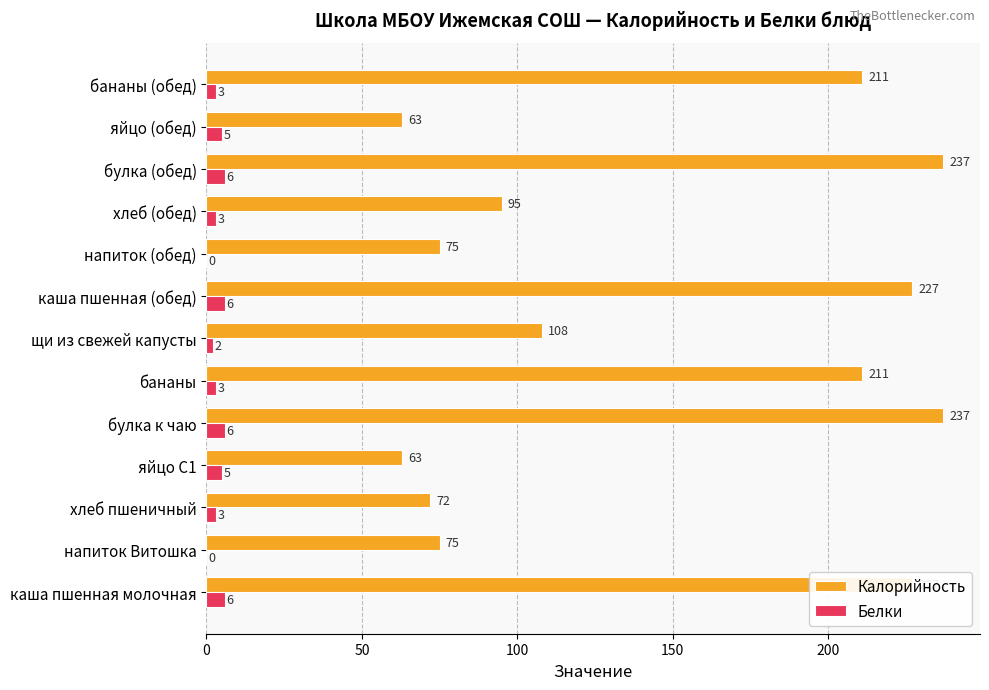

Is the value of Калорийность at напиток Витошка greater than the value of Белки at булка (обед)?

Yes